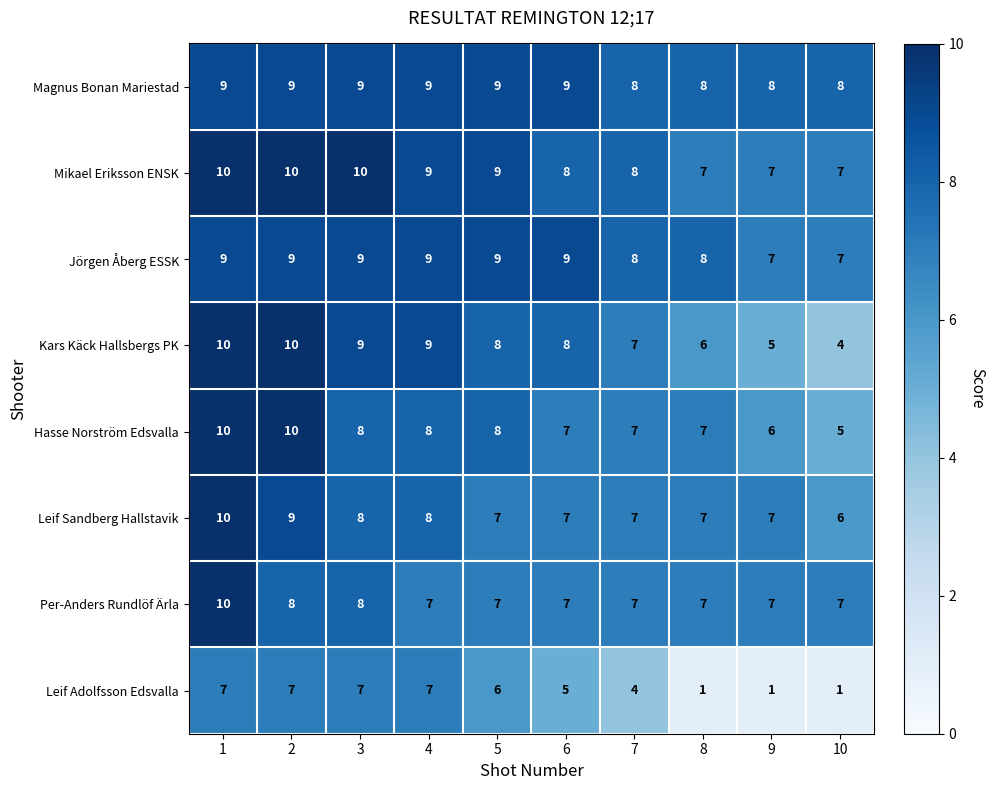

Is it true that Mikael Eriksson ENSK equals 7 at 10?

True